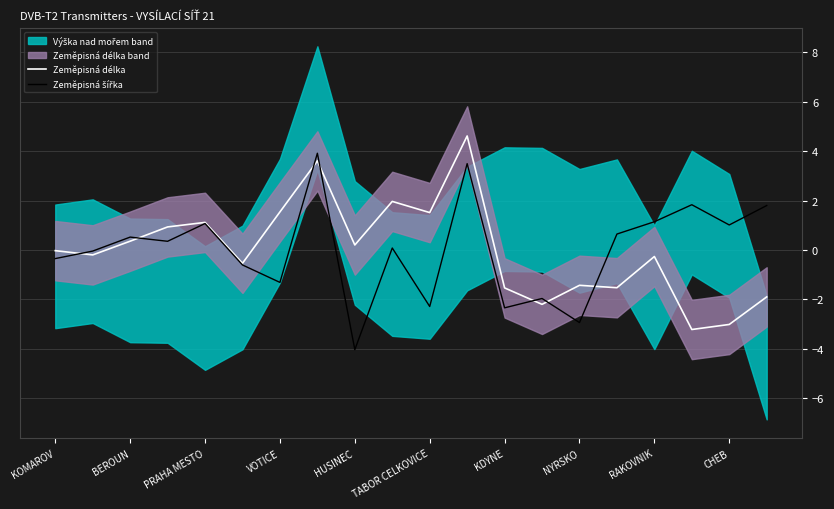

True or false: Zeměpisná délka and Zeměpisná šířka intersect in this chart.

True